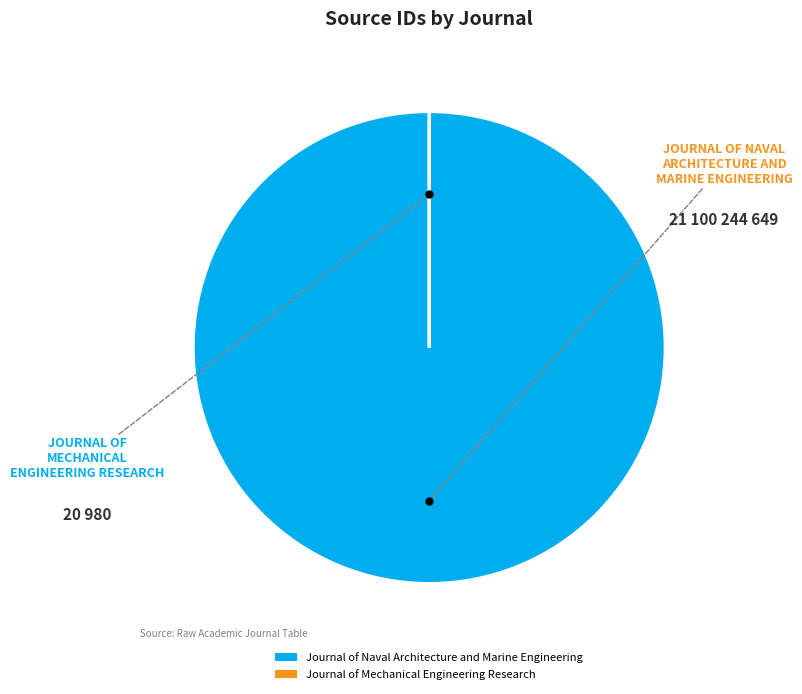

What is the largest slice in the pie chart?

Journal of Naval Architecture and Marine Engineering